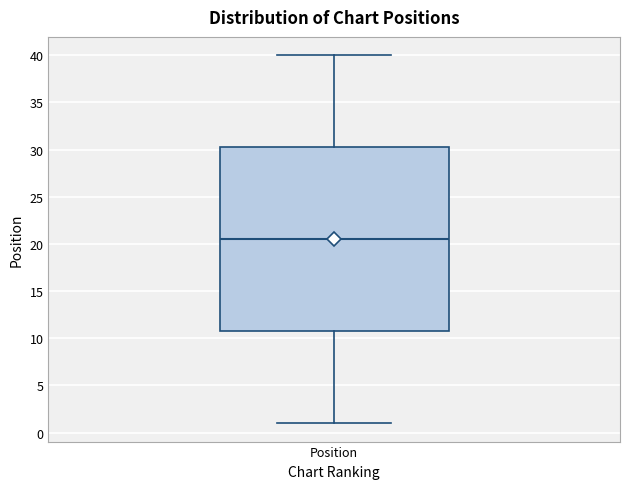

Transcribe this box plot: give where the median line is, the range the box spans, and where the two whiskers end, as read against the y-axis. The values are not printed on the chart, so give them approximately, as read against the axis.

median 20.5, box 11.0 to 30.5, whiskers 1.0 to 40.0